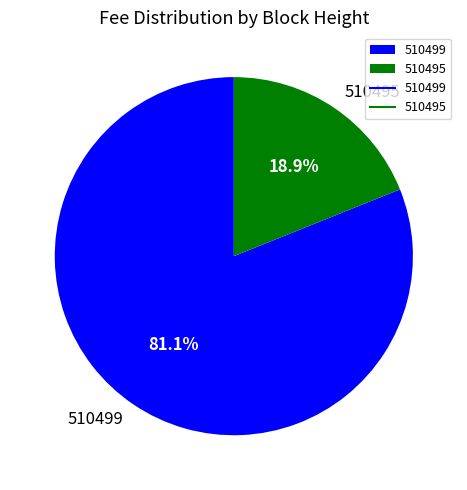

To the nearest percent, what is the combined percentage of 510499 and 510495?

100%